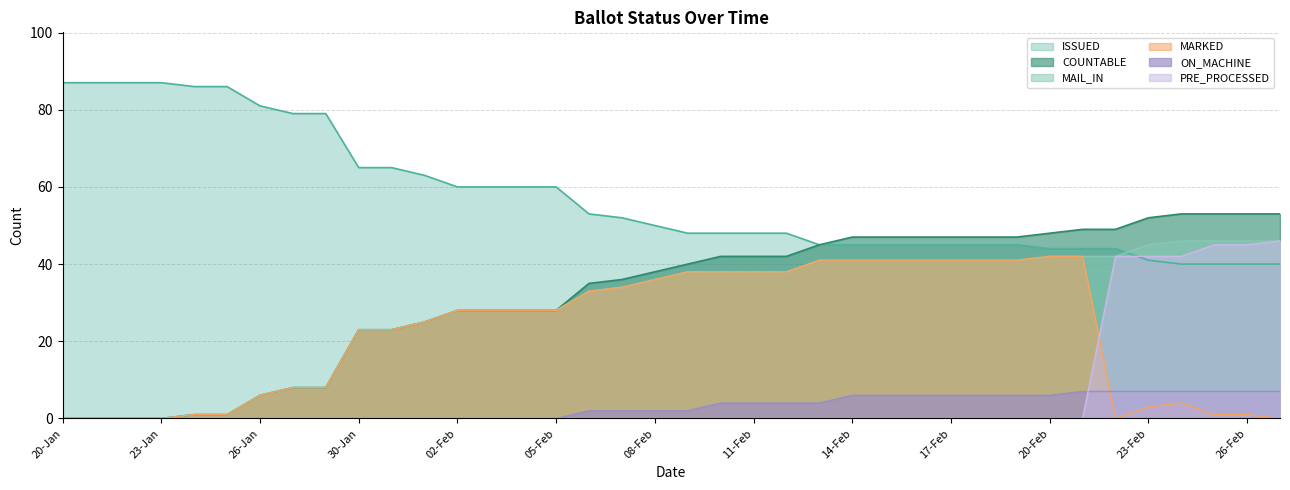

At which category does the chart reach its peak across all series?

20-Jan